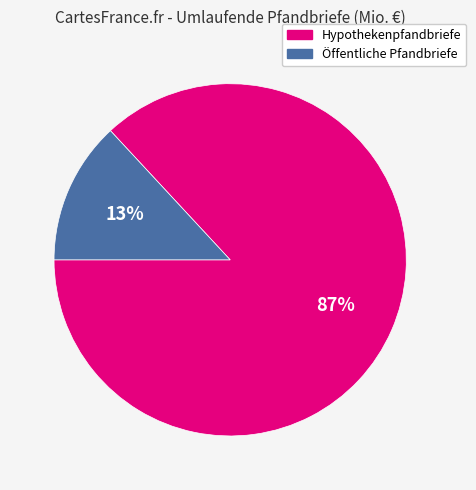

Rank the categories by value from highest to lowest.

Hypothekenpfandbriefe, Öffentliche Pfandbriefe